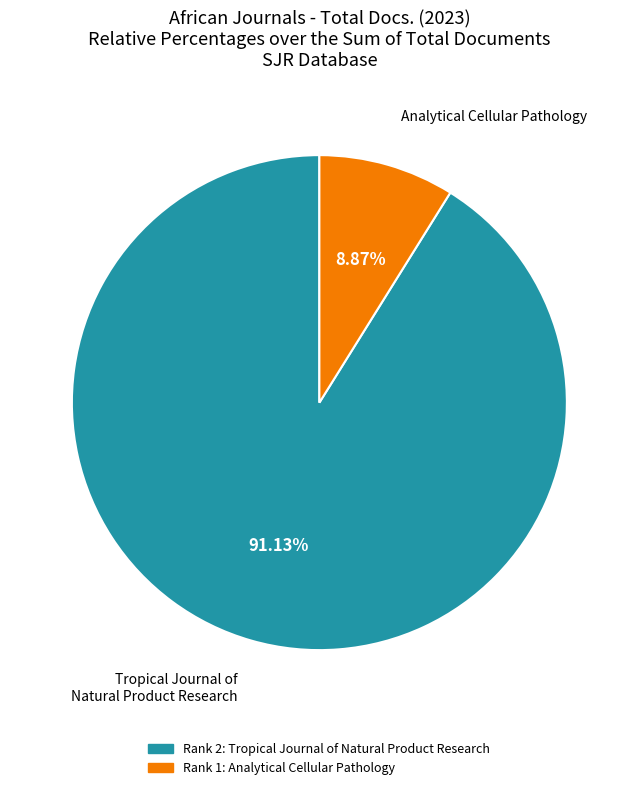

Is there a majority slice in this chart?

Yes